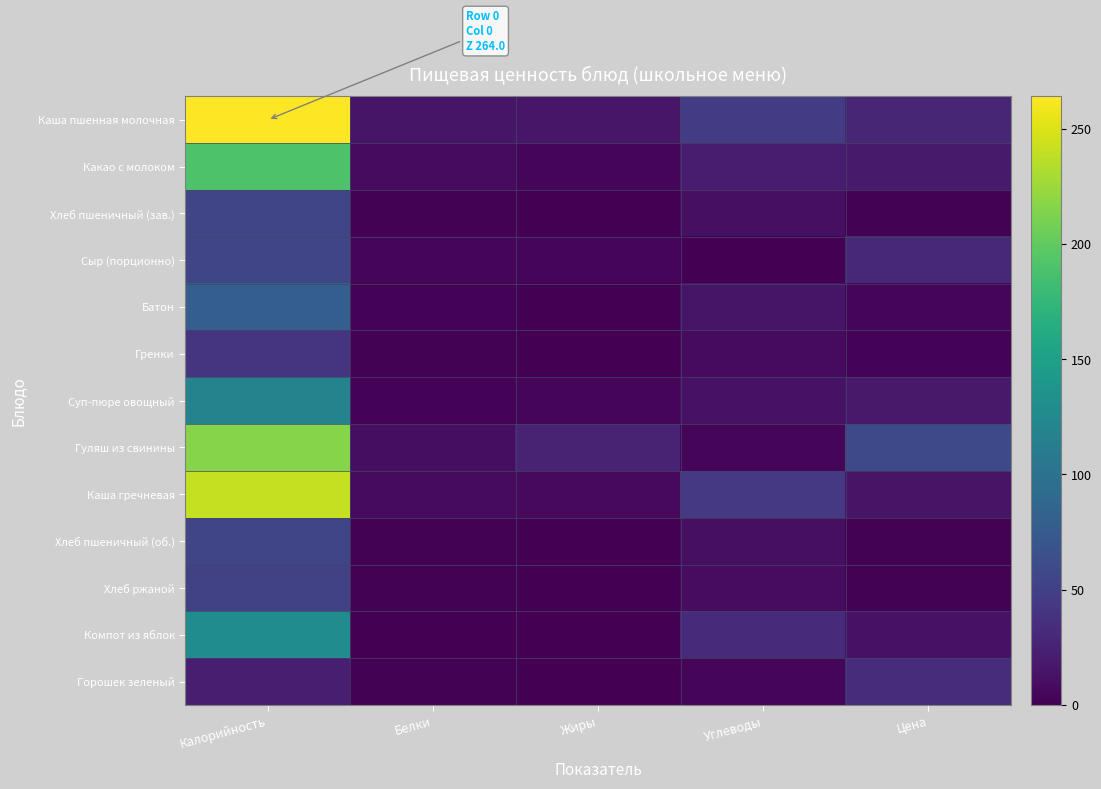

Which series has the largest range (max minus min)?

Каша пшенная молочная